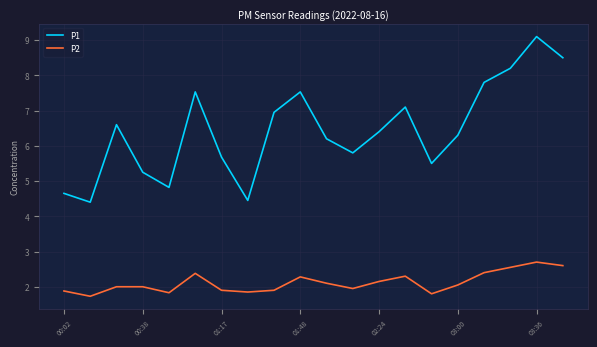

Which series has the largest range (max minus min)?

P1